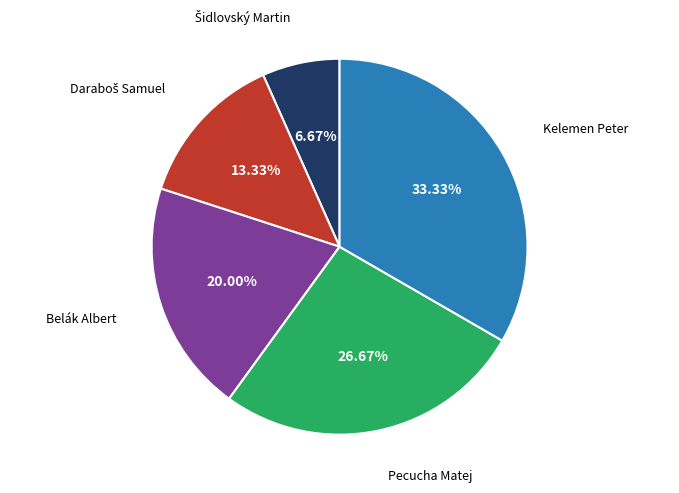

What is the largest slice in the pie chart?

Kelemen Peter